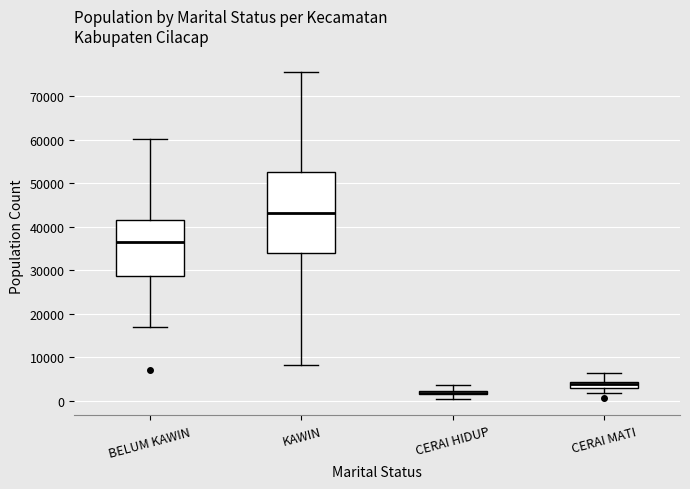

Comparing the boxes themselves (not the whiskers), which one is the tallest?

KAWIN